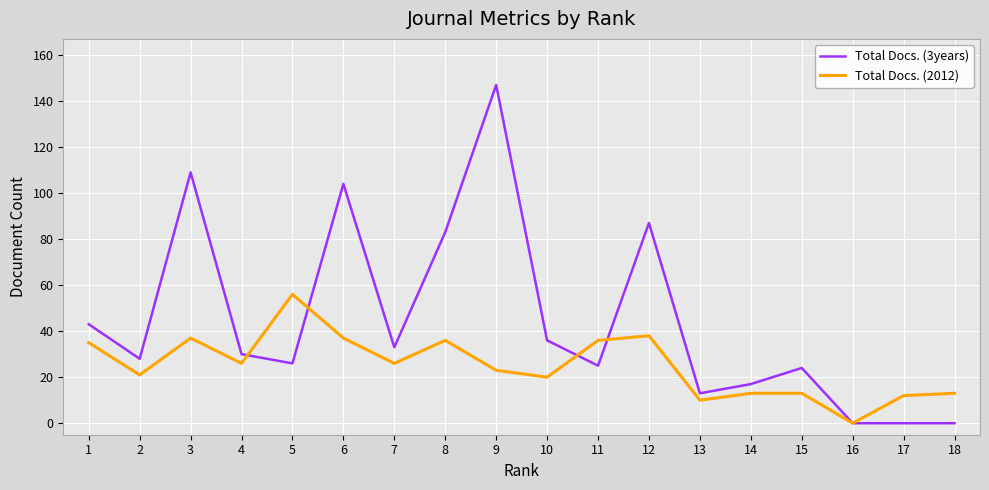

Rank the series by their maximum value, from highest to lowest.

Total Docs. (3years), Total Docs. (2012)